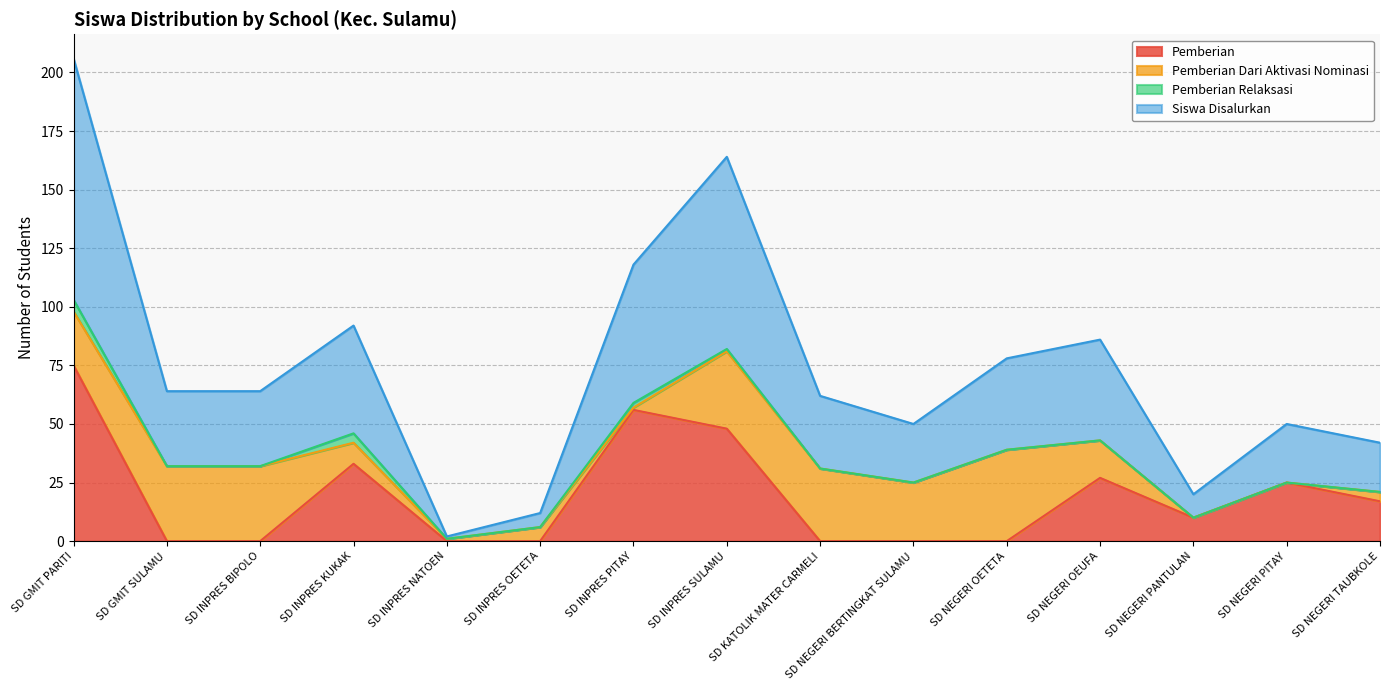

True or false: Pemberian has a value of 43 at SD GMIT PARITI.

False